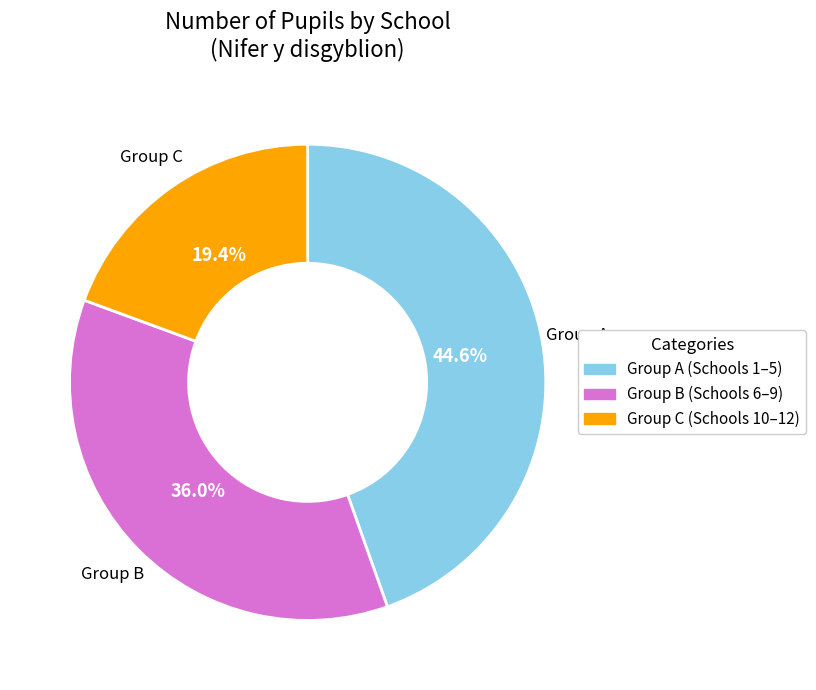

Is there a majority slice in this chart?

No